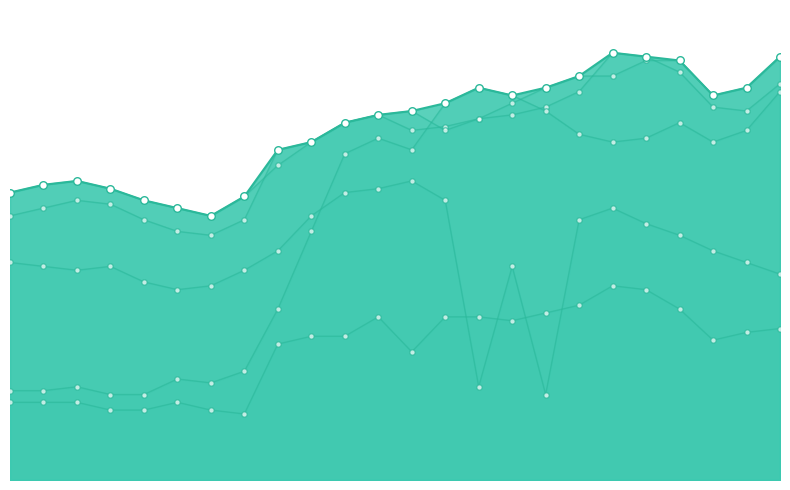

Which series contains the lowest Y value?

ф.624